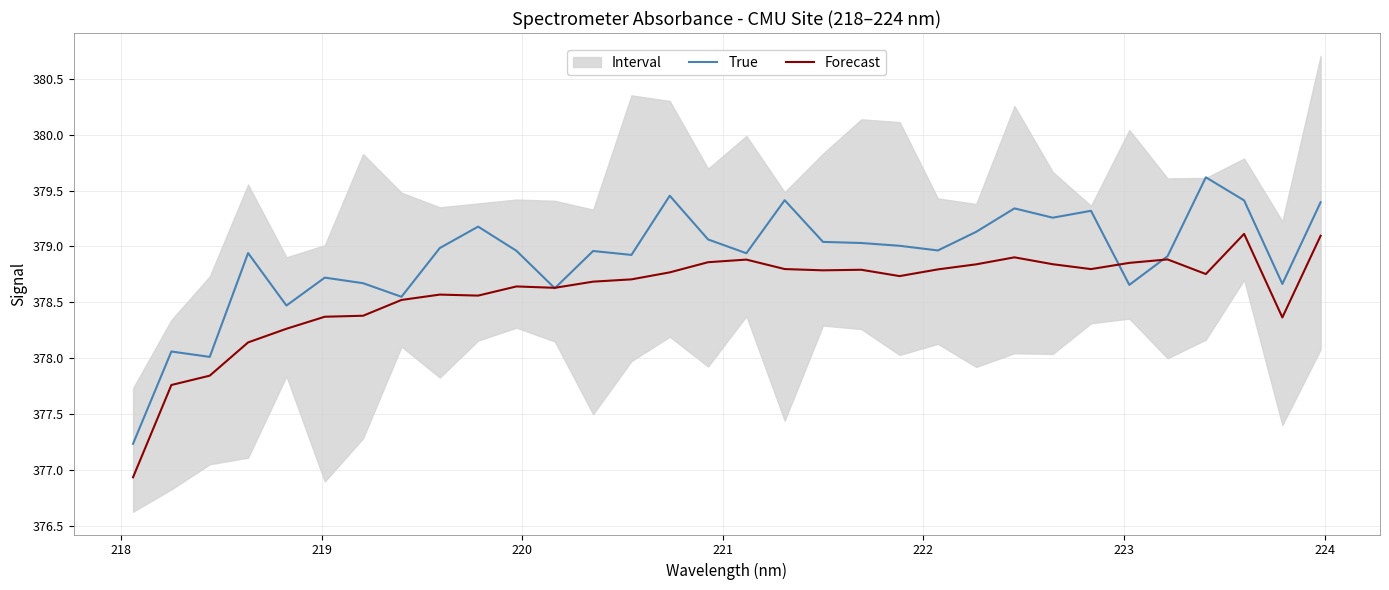

What is the highest value of the True series?

379.6